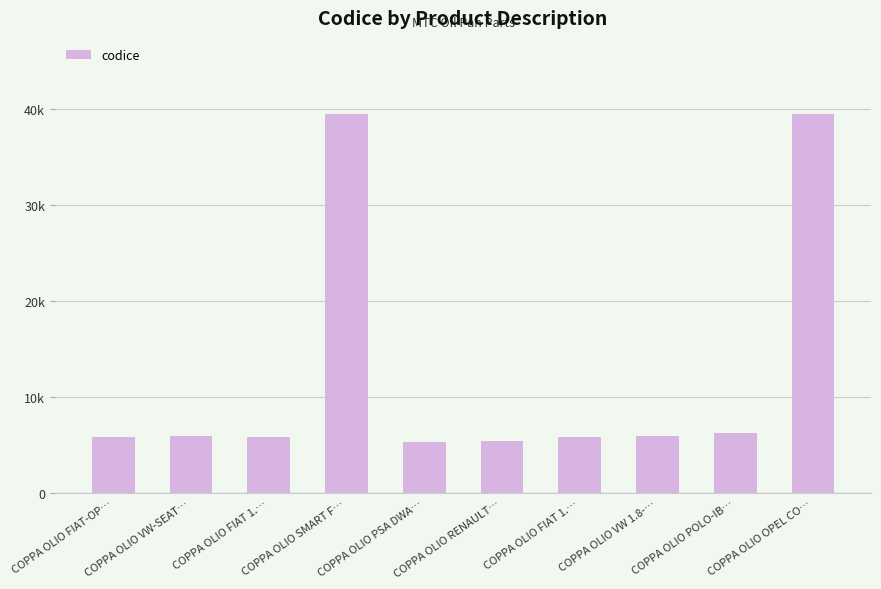

Does the chart contain any negative values?

No